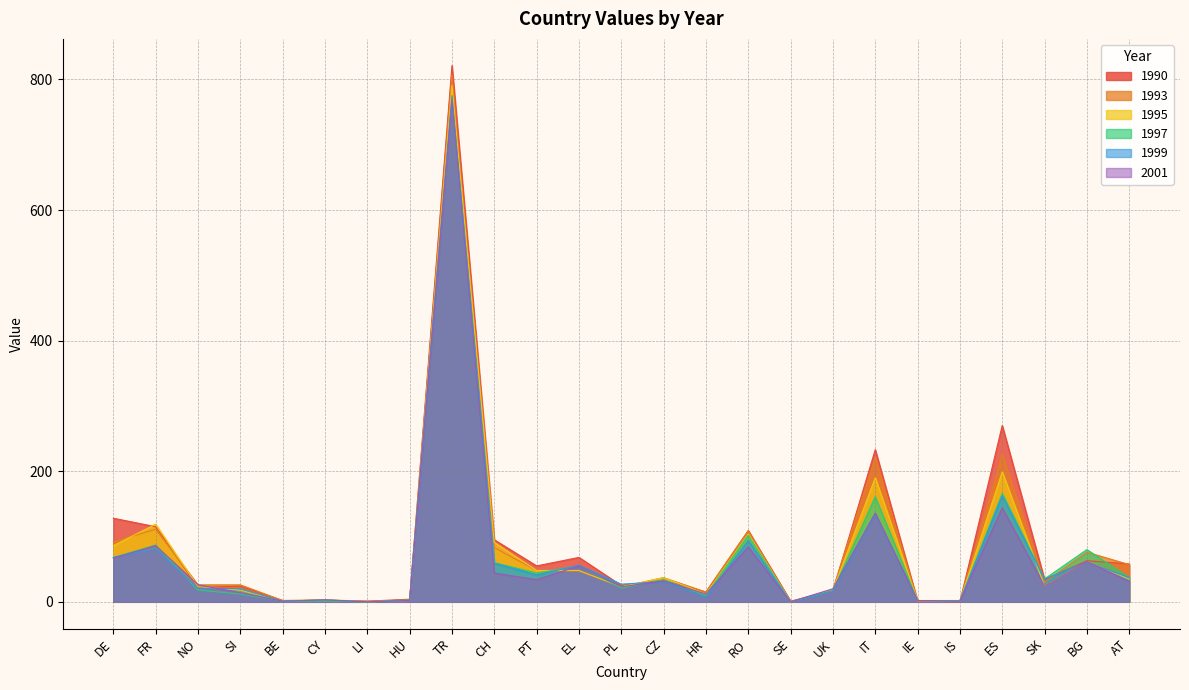

Which series has the largest range (max minus min)?

1990